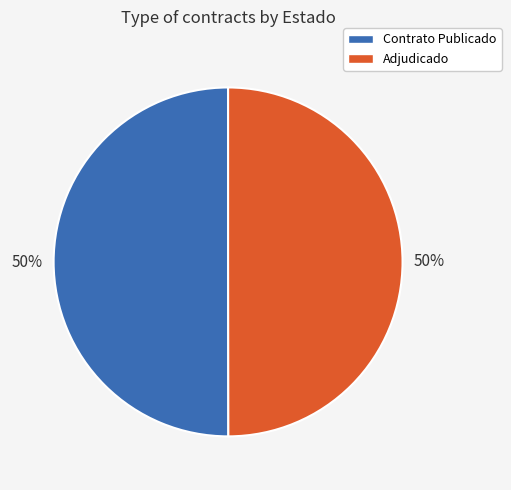

To the nearest percent, what portion does Contrato Publicado represent?

50%